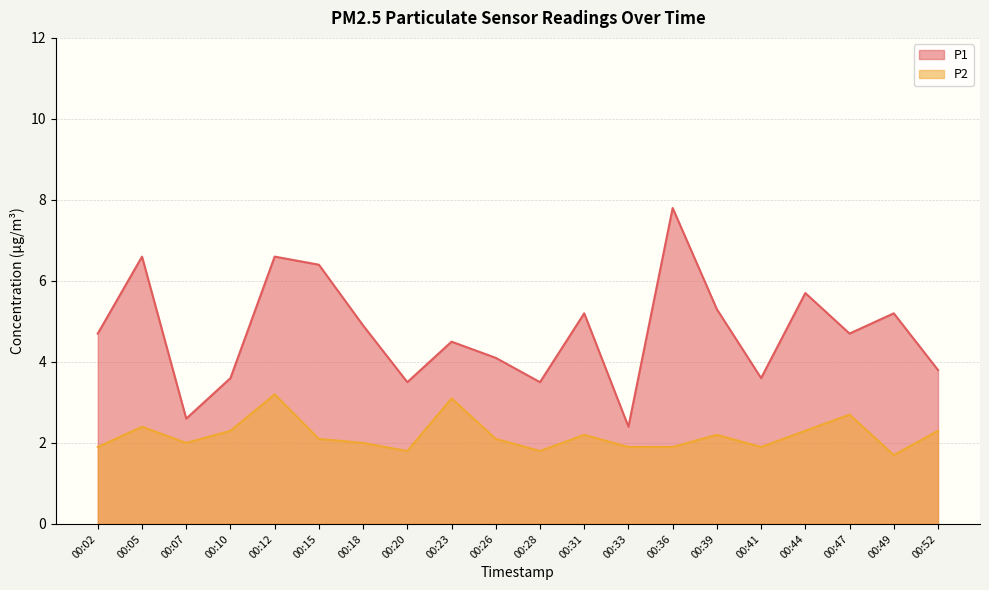

Between 00:31 and 00:05, which is larger?

00:05